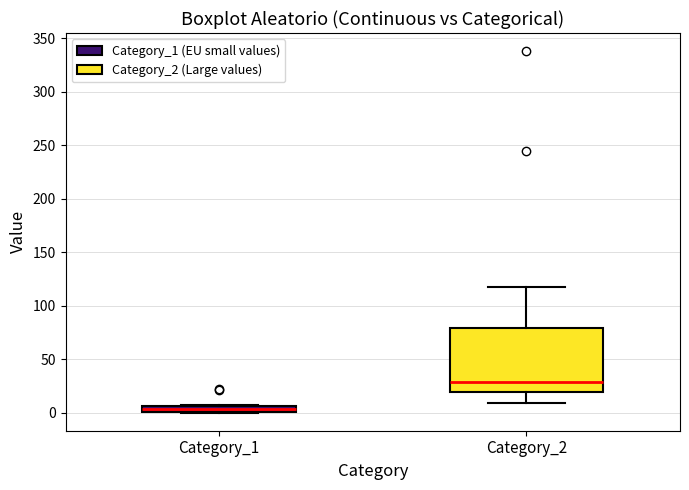

Which box's median line is the lowest?

Category_1